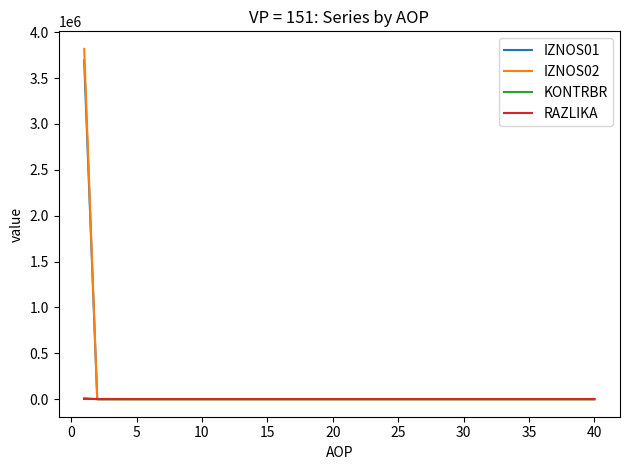

What is the maximum value shown in the chart?

3818507.1